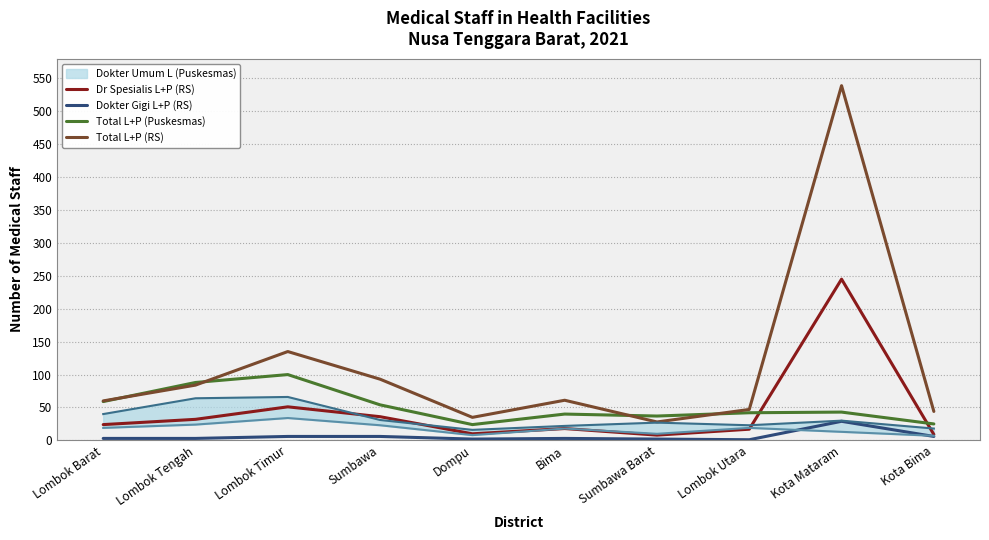

True or false: Dr Spesialis L+P (RS) and Dokter Gigi L+P (RS) cross at least once.

False